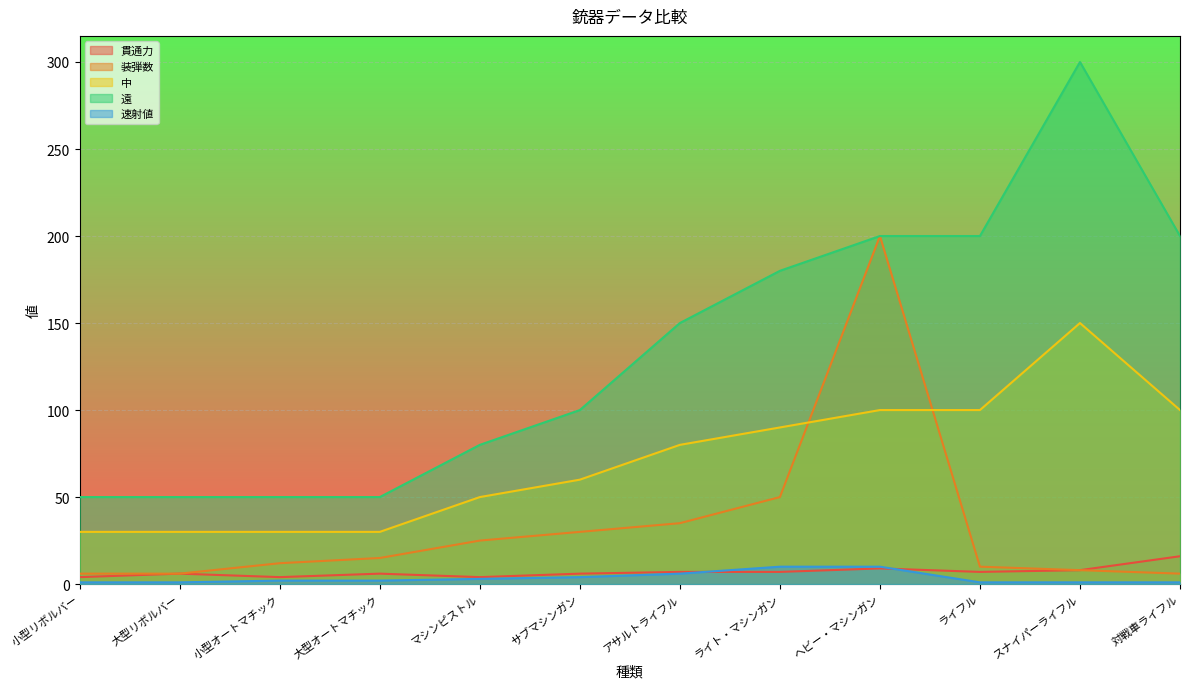

True or false: 遠 and 貫通力 intersect in this chart.

False